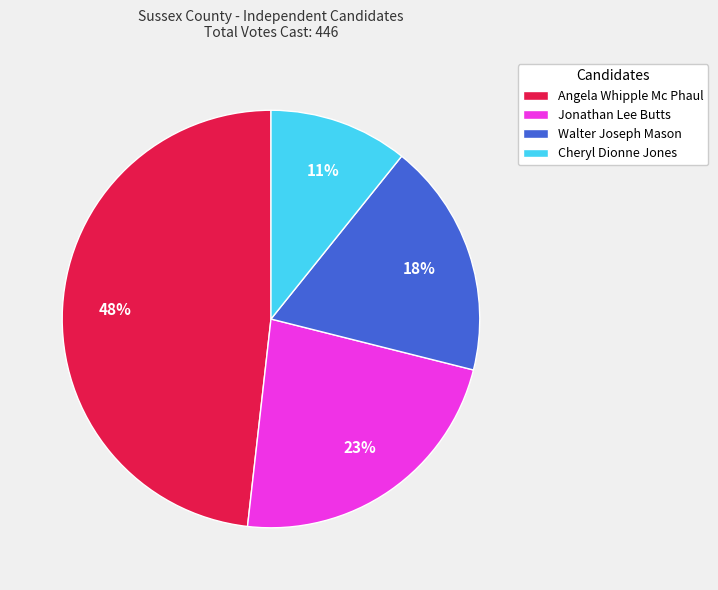

Which has a higher value, Walter Joseph Mason or Angela Whipple Mc Phaul?

Angela Whipple Mc Phaul